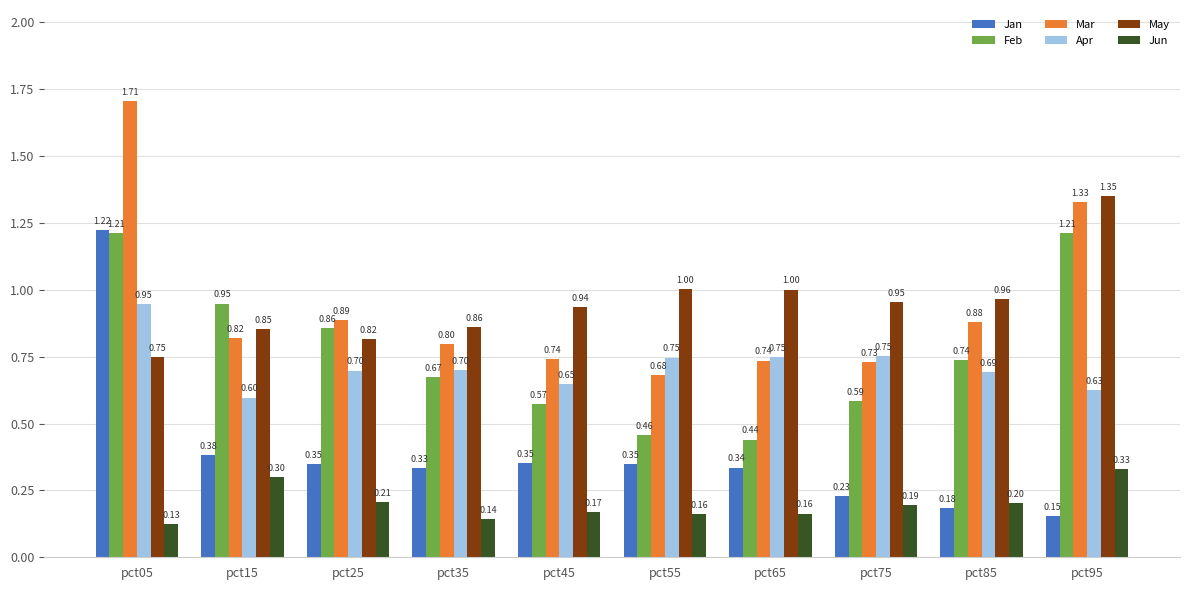

What is the value of the Jun bar at the 9th from the left?

0.2